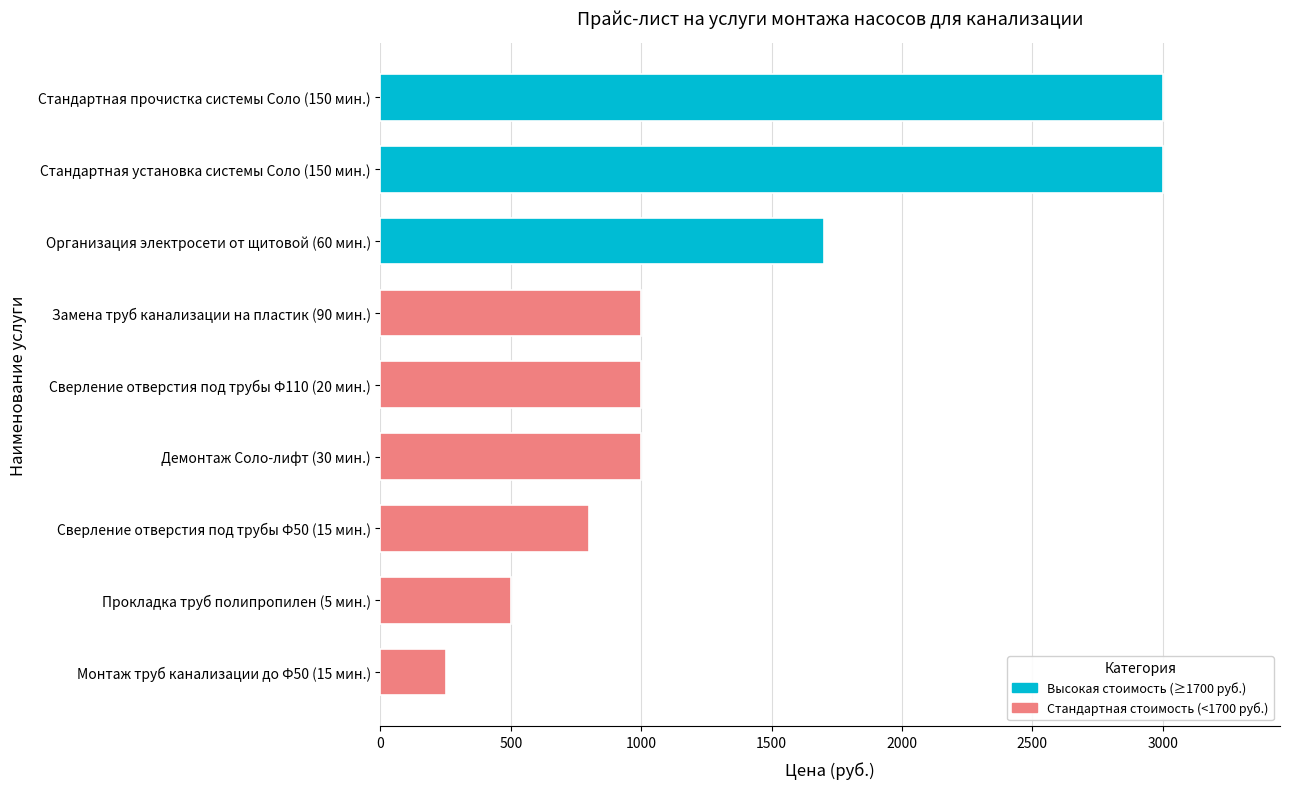

What is the ratio of the value at Прокладка труб полипропилен (5 мин.) to the value at Сверление отверстия под трубы Ф50 (15 мин.)?

0.6